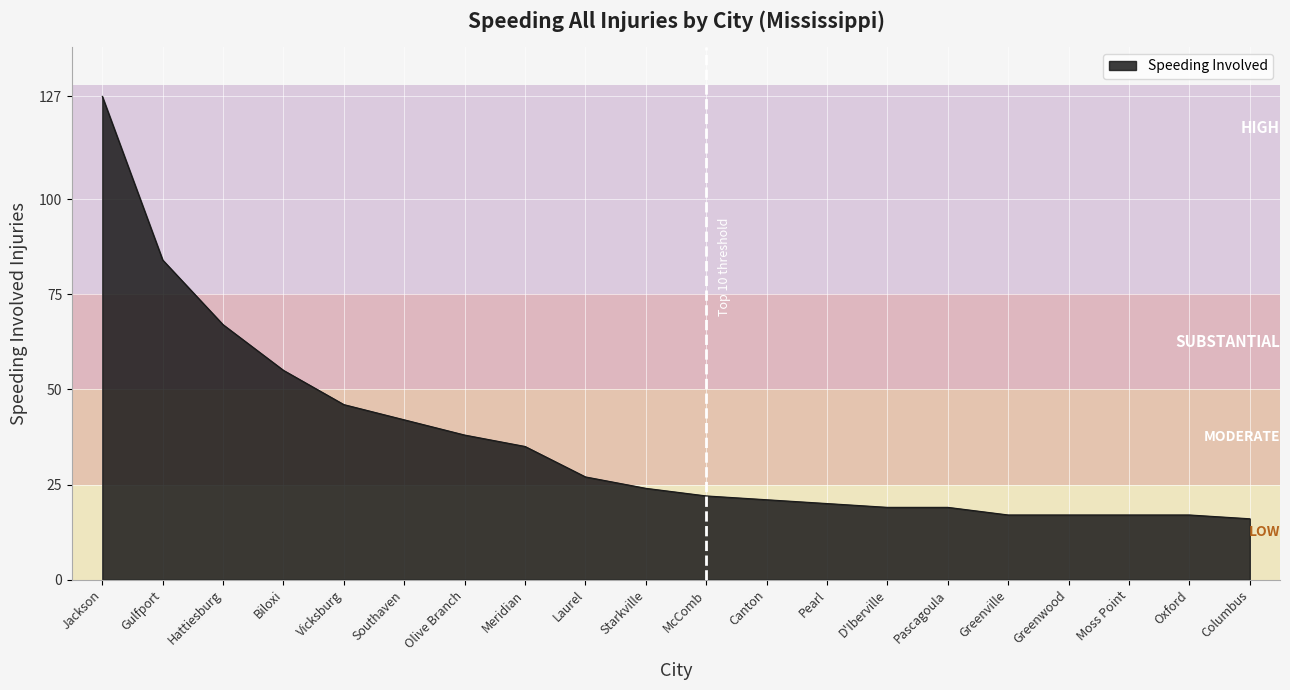

What position from the right is D'Iberville?

7